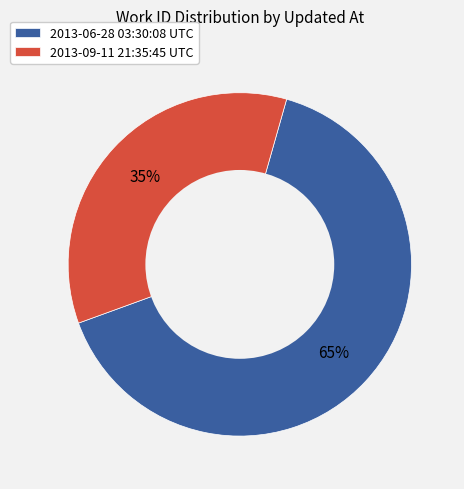

Which has a higher value, 2013-06-28 03:30:08 UTC or 2013-09-11 21:35:45 UTC?

2013-06-28 03:30:08 UTC